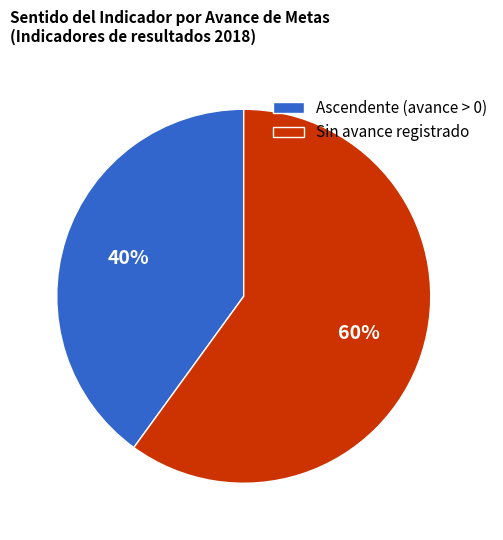

Is Sin avance registrado the majority of the pie?

Yes